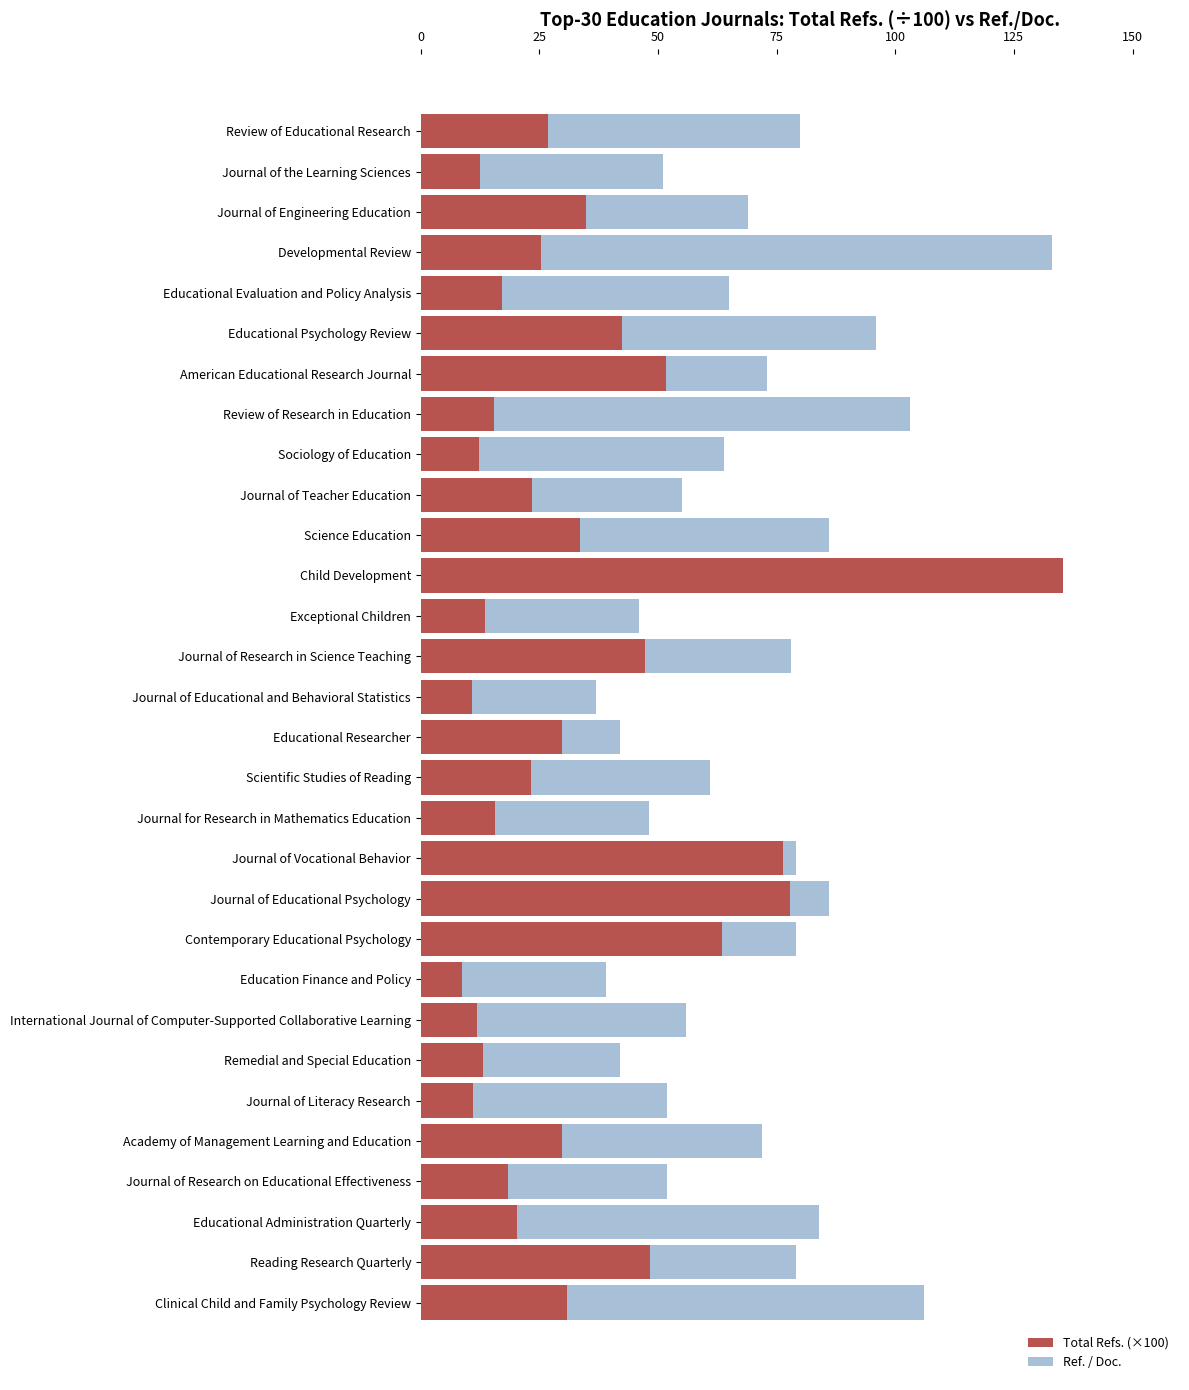

At which label is Ref. / Doc. closest to 85?

Science Education